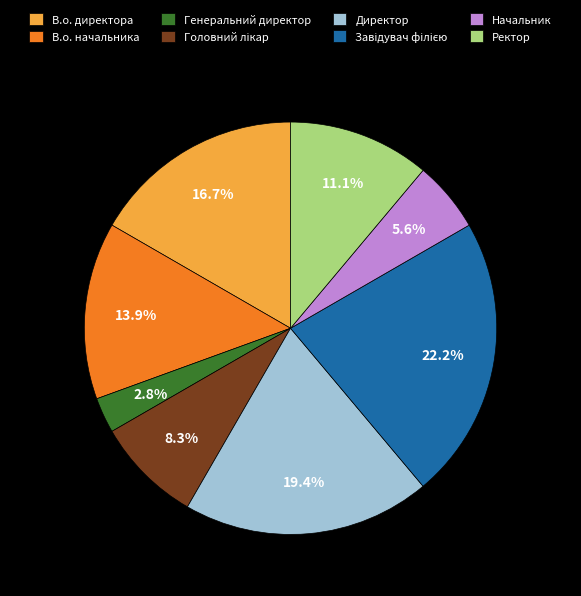

To the nearest percent, what is the average slice percentage?

12%